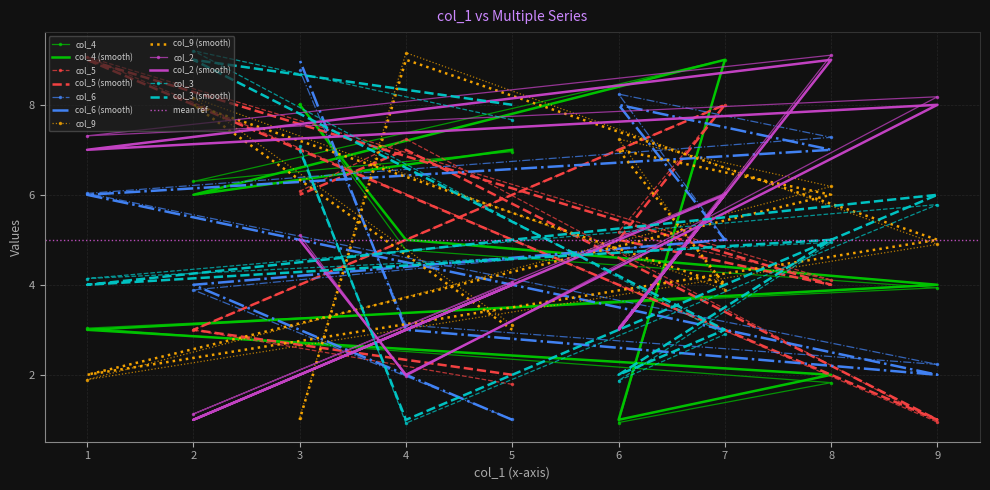

How many col_2 values are between 3 and 7?

5